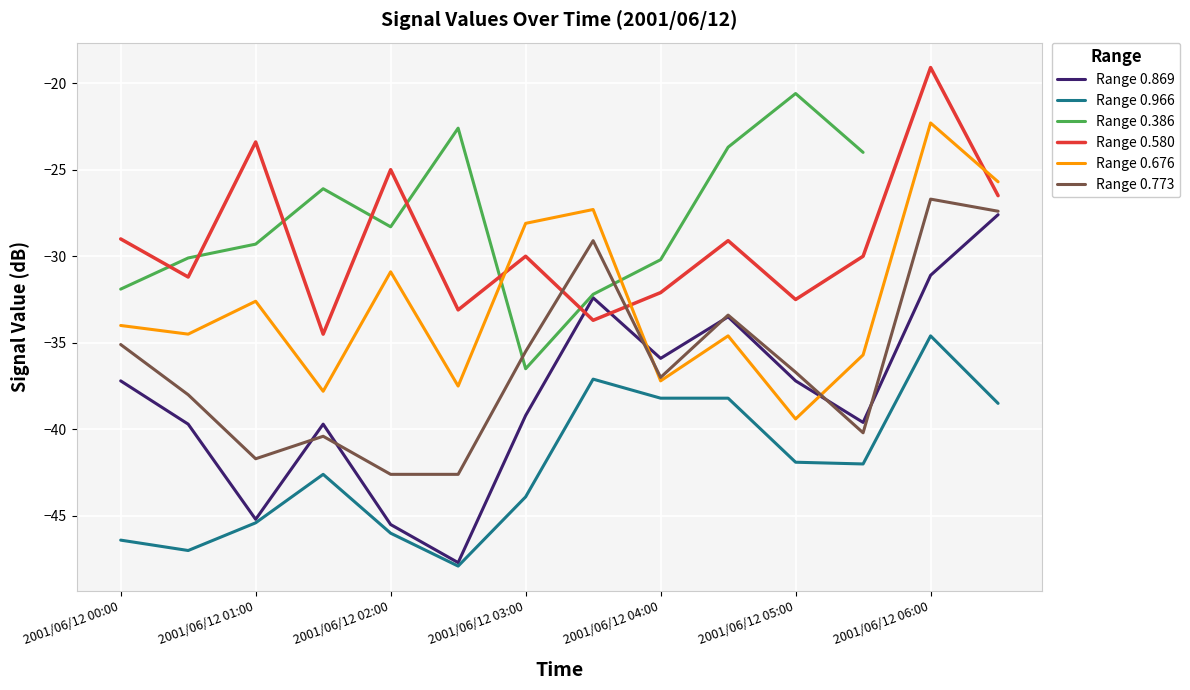

True or false: Range 0.580 and Range 0.869 intersect in this chart.

True